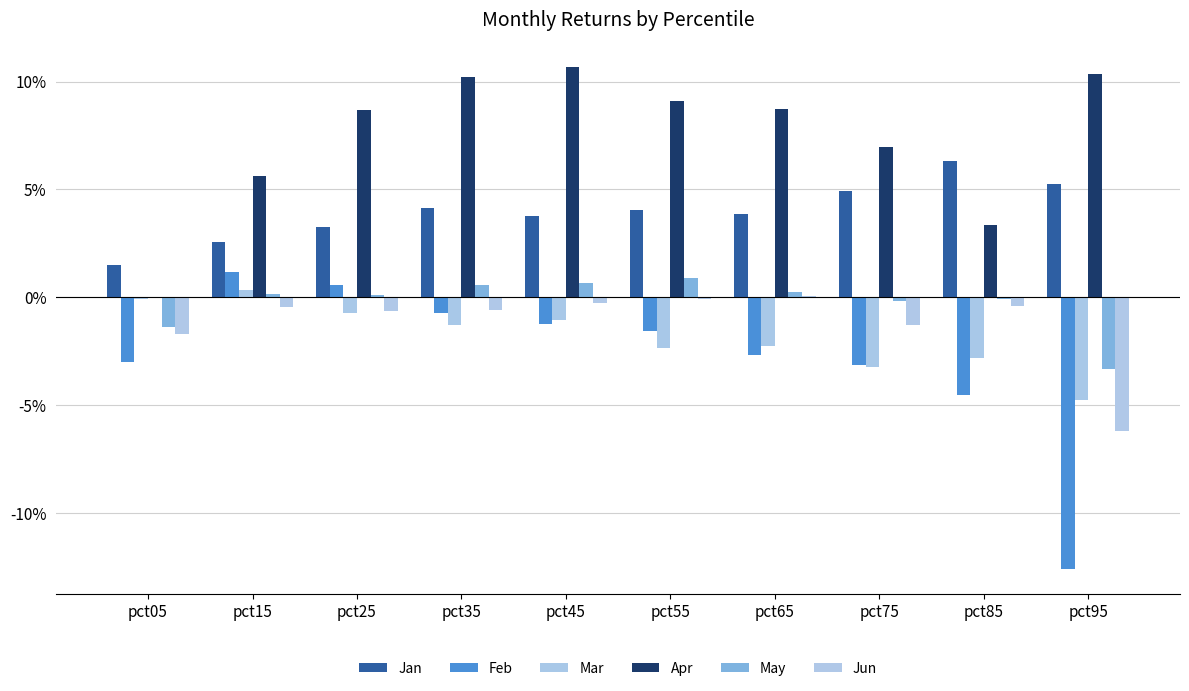

How many negative values does the Feb series have?

8